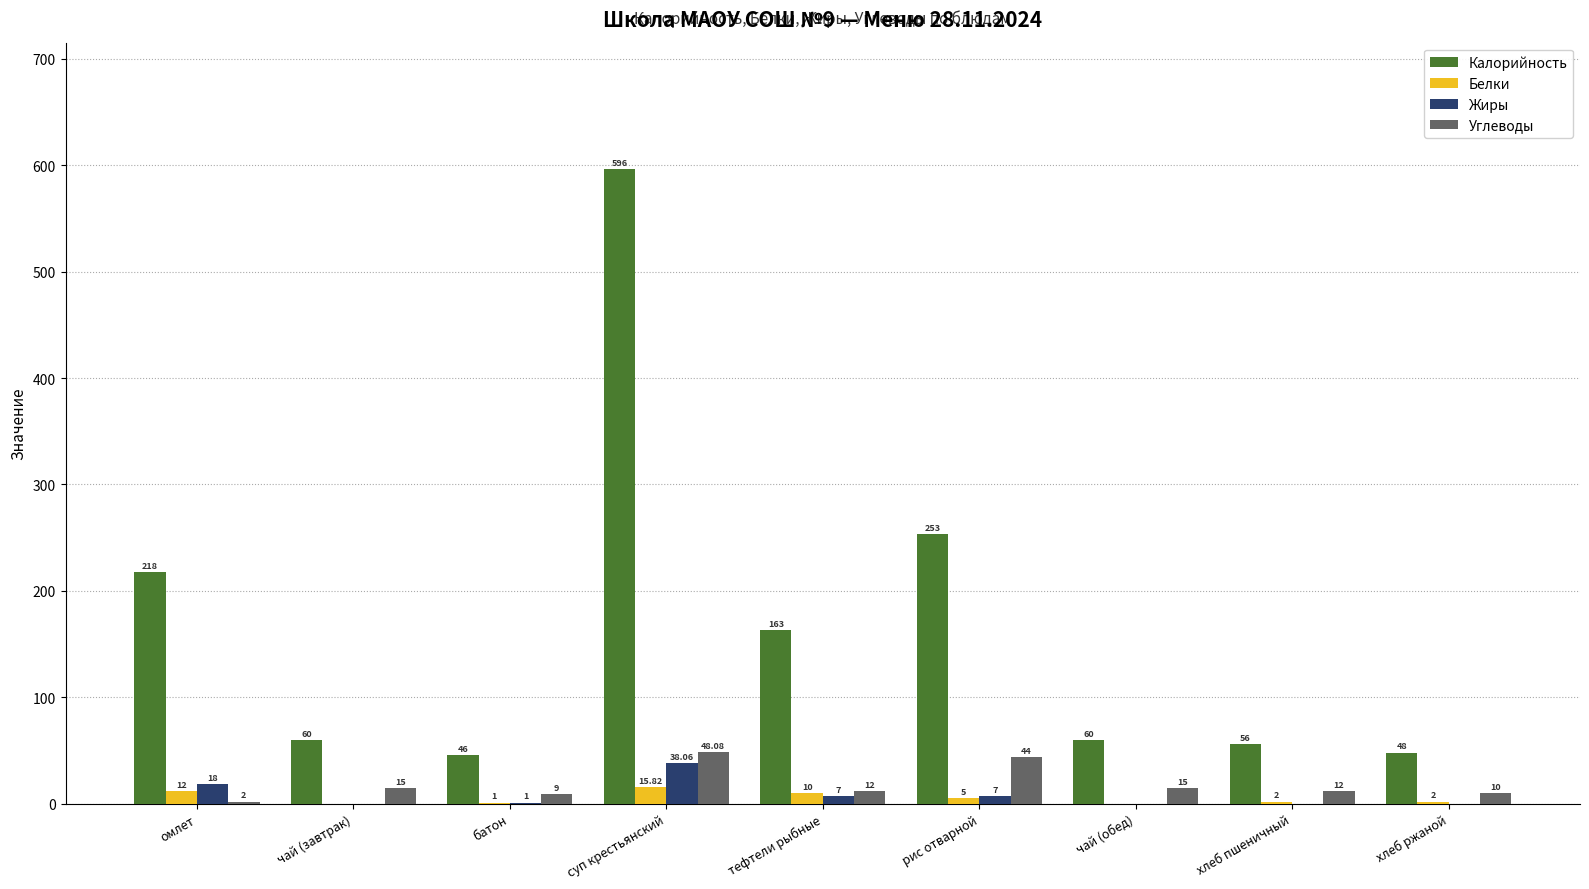

Is it true that Калорийность equals 378.7 at суп крестьянский?

False